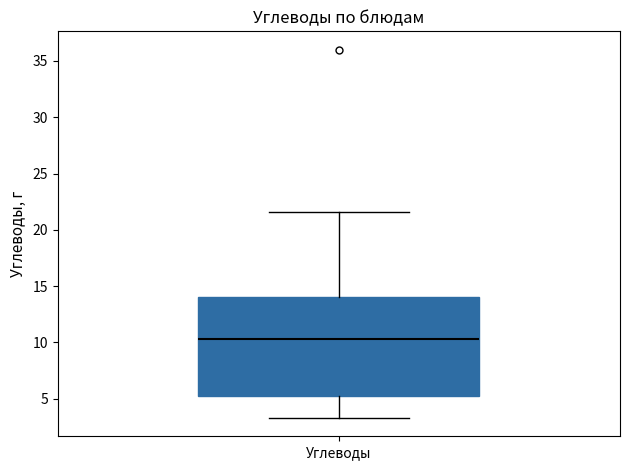

Where does the upper whisker of the box for Углеводы end on the y-axis? The values are not printed on the chart, so give them approximately, as read against the axis.

21.5